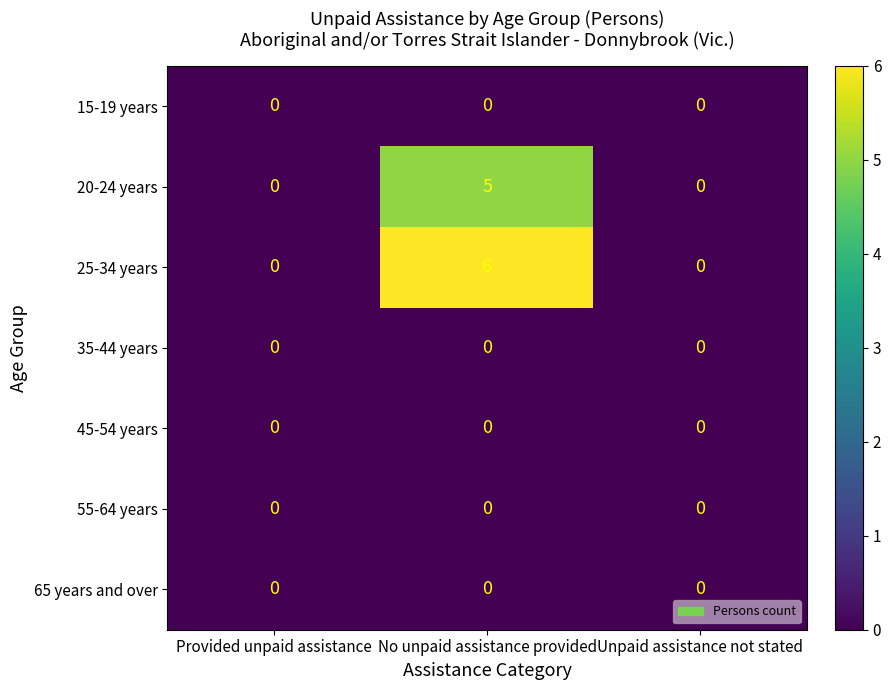

Reading right to left, extract all data points from this chart.

15-19 years: Unpaid assistance not stated=0	No unpaid assistance provided=0	Provided unpaid assistance=0
20-24 years: Unpaid assistance not stated=0	No unpaid assistance provided=5	Provided unpaid assistance=0
25-34 years: Unpaid assistance not stated=0	No unpaid assistance provided=6	Provided unpaid assistance=0
35-44 years: Unpaid assistance not stated=0	No unpaid assistance provided=0	Provided unpaid assistance=0
45-54 years: Unpaid assistance not stated=0	No unpaid assistance provided=0	Provided unpaid assistance=0
55-64 years: Unpaid assistance not stated=0	No unpaid assistance provided=0	Provided unpaid assistance=0
65 years and over: Unpaid assistance not stated=0	No unpaid assistance provided=0	Provided unpaid assistance=0